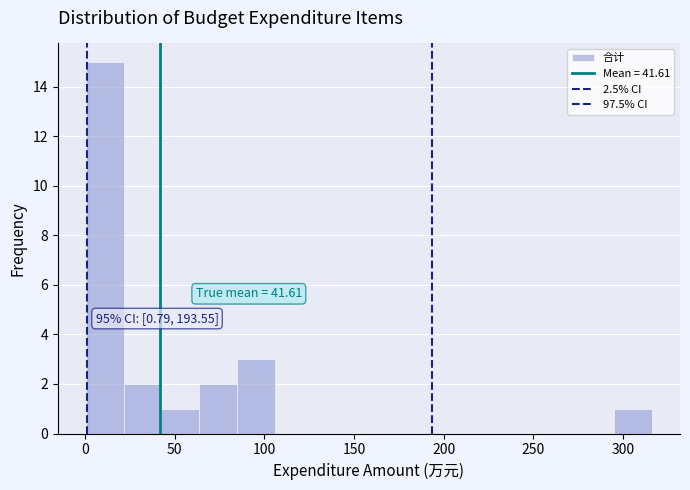

Which range on the x-axis has the tallest bar?

0 to 20